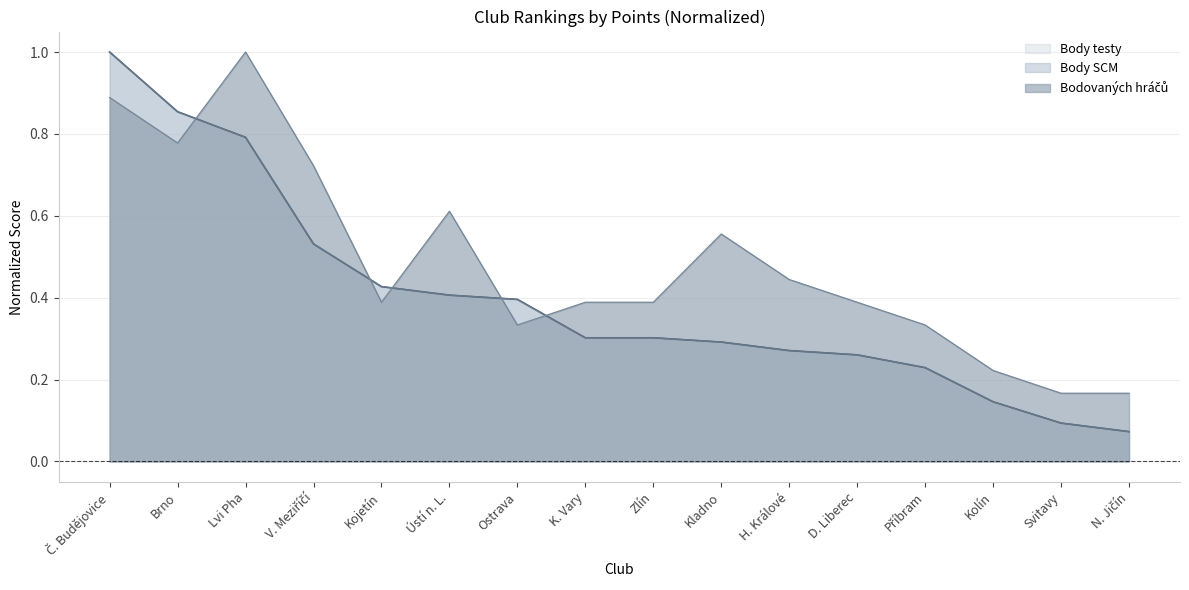

Which series has the largest range (max minus min)?

Body testy